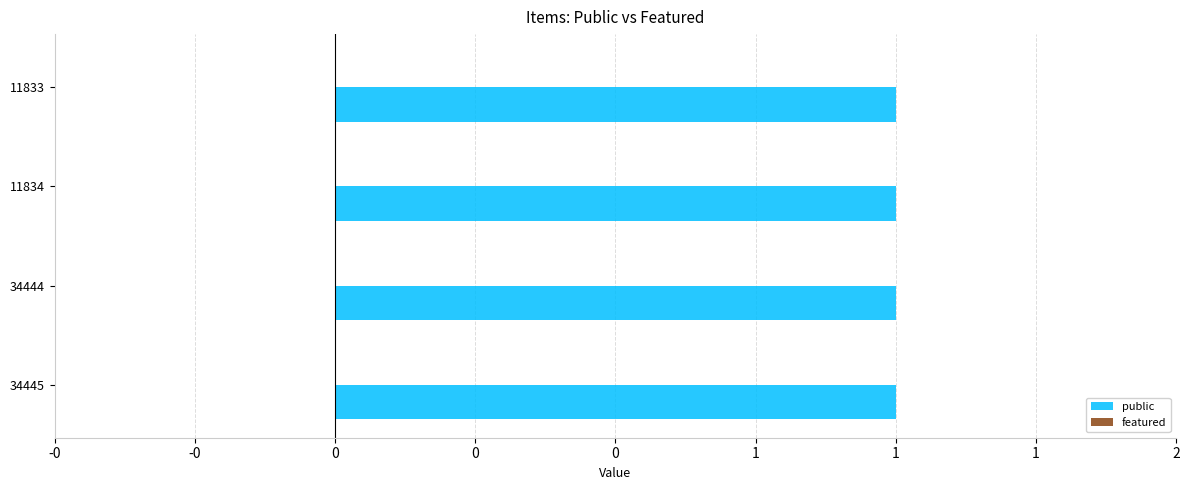

List the series in order of their peak value, lowest first.

featured, public